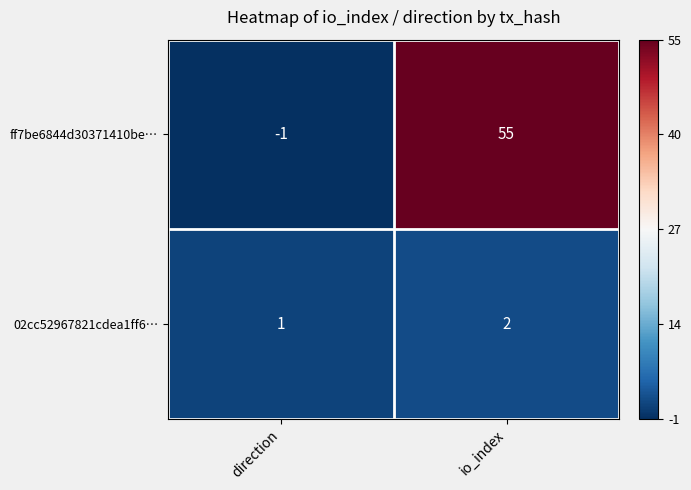

What is the maximum value shown in the chart?

55